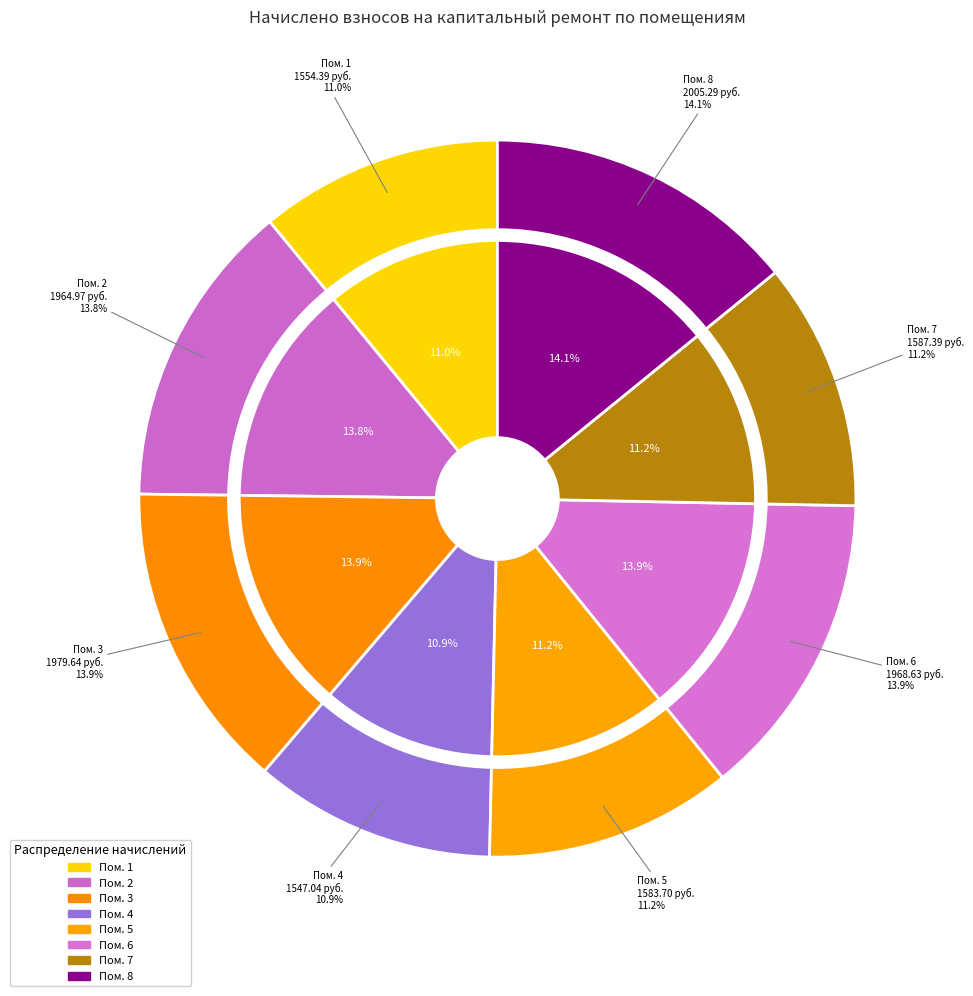

Approximately how many times larger is the value at 1 compared to 6?

0.8